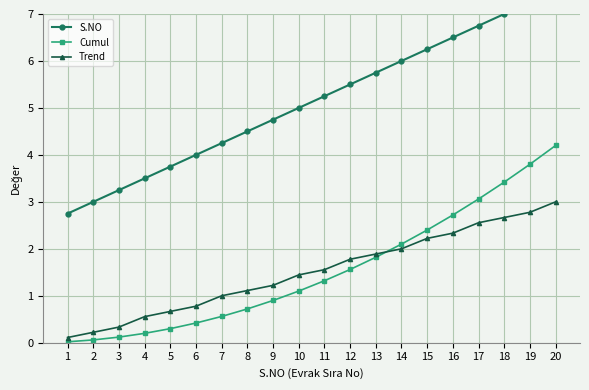

What is the maximum value shown in the chart?

7.5